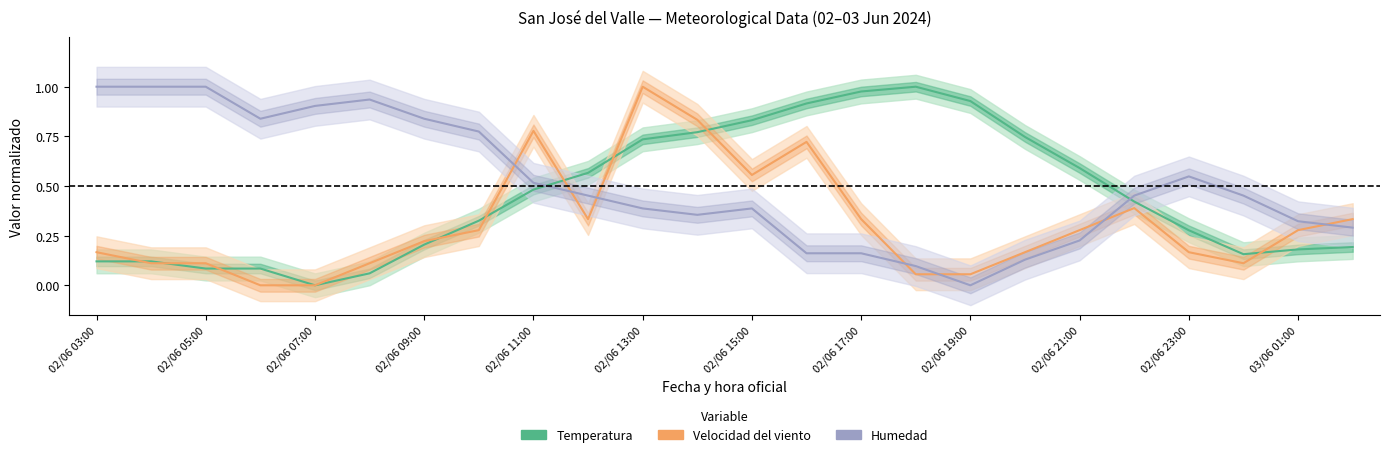

What is the maximum value for Velocidad del viento?

1.0